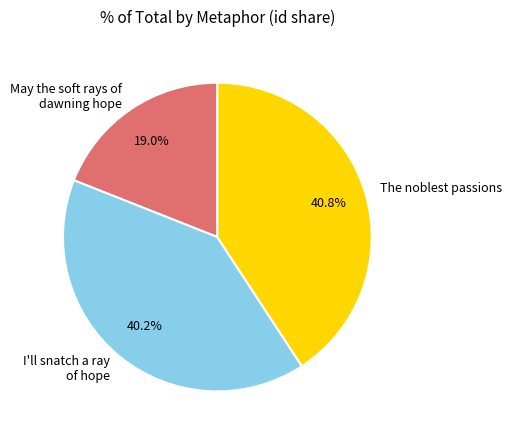

Rank the categories by value from lowest to highest.

May the soft rays of dawning hope, I'll snatch a ray of hope, The noblest passions